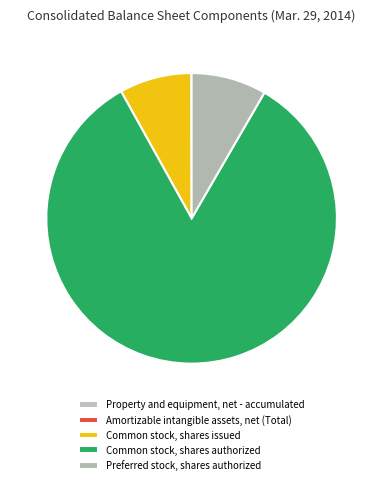

What is the change in value from Property and equipment, net - accumulated to Preferred stock, shares authorized?

+19948910